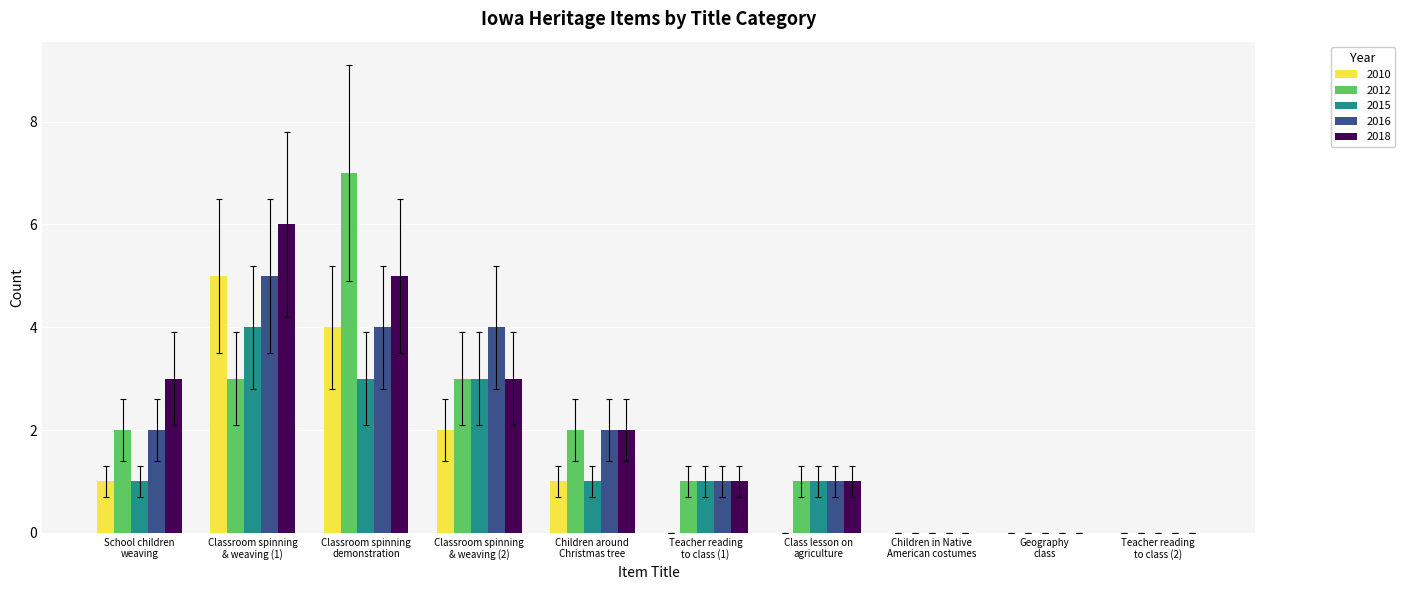

What is the sum of all 2018 values?

21